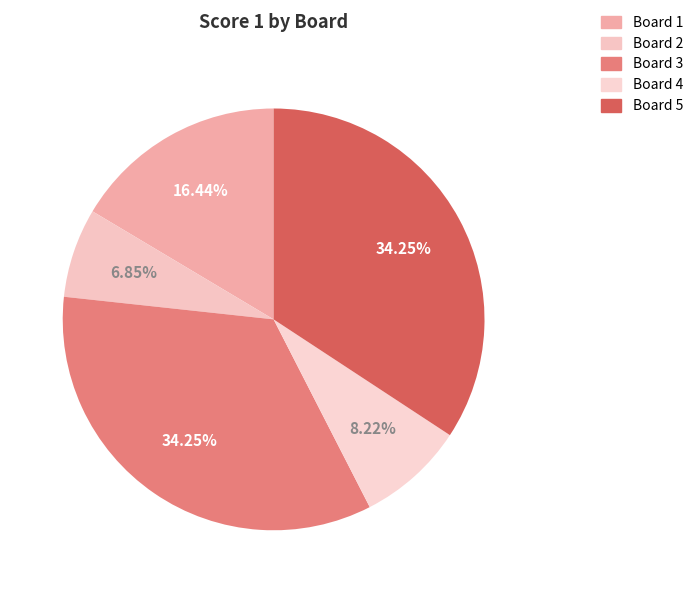

What percentage do Board 2 and Board 5 together represent?

41.1%